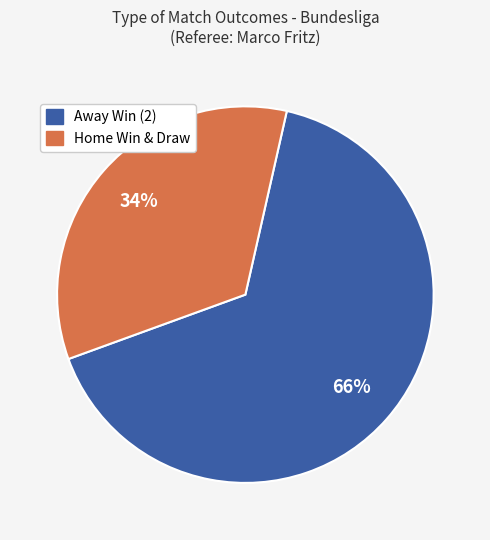

To the nearest percent, what is the average slice percentage?

50%